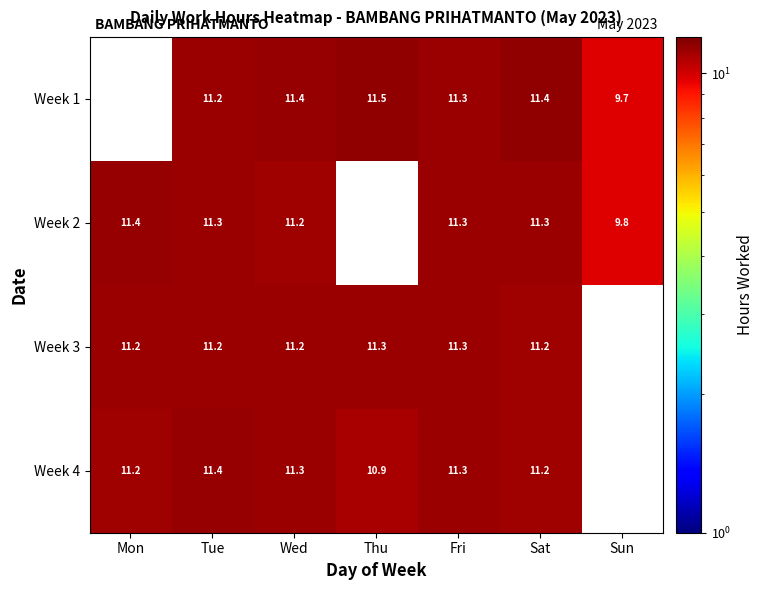

Is it true that Week 2 equals 11.2 at Wed?

True